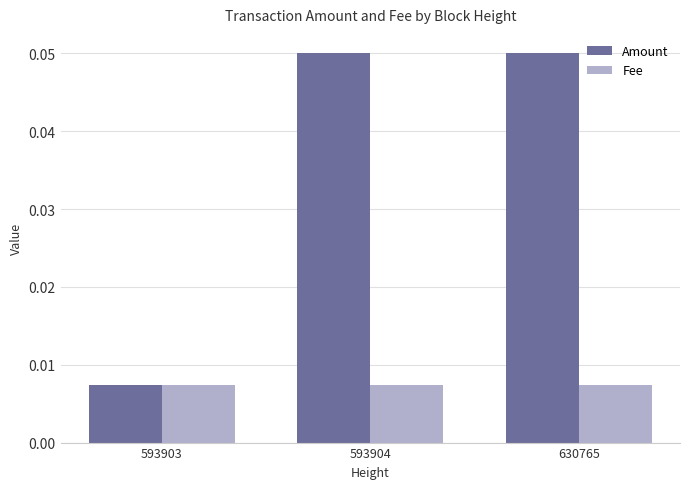

Which series has the widest spread of values?

Amount